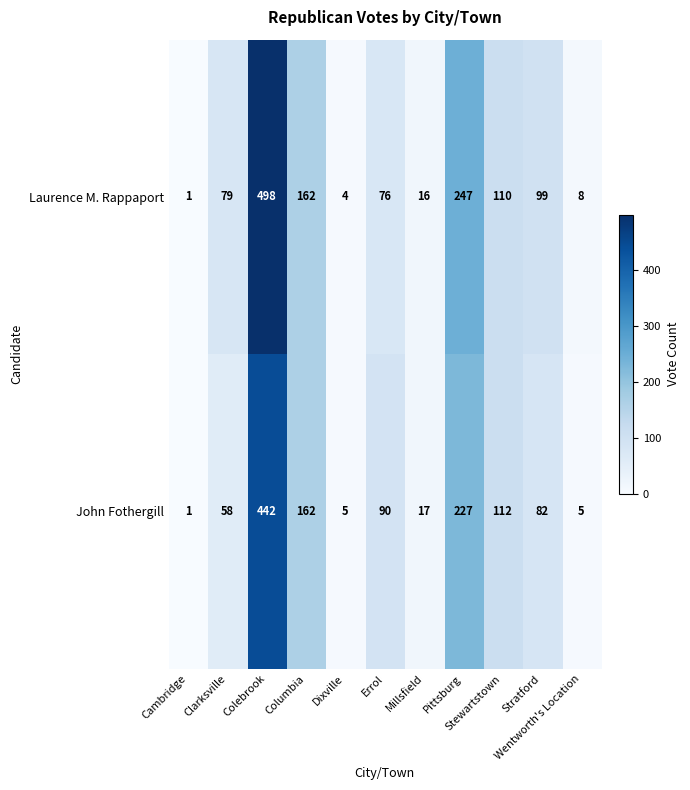

List the series in order of their peak value, lowest first.

John Fothergill, Laurence M. Rappaport